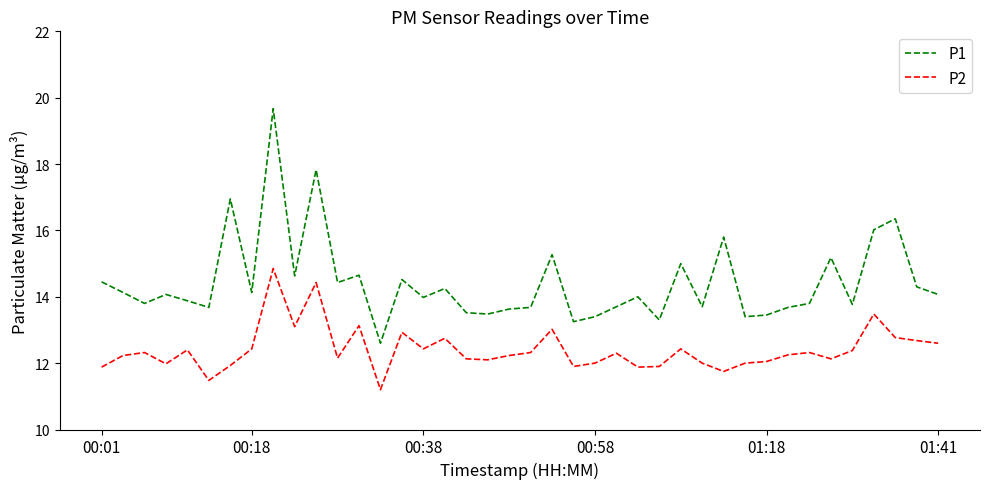

In P1, how many points are lower than both neighbors (excluding endpoints)?

13